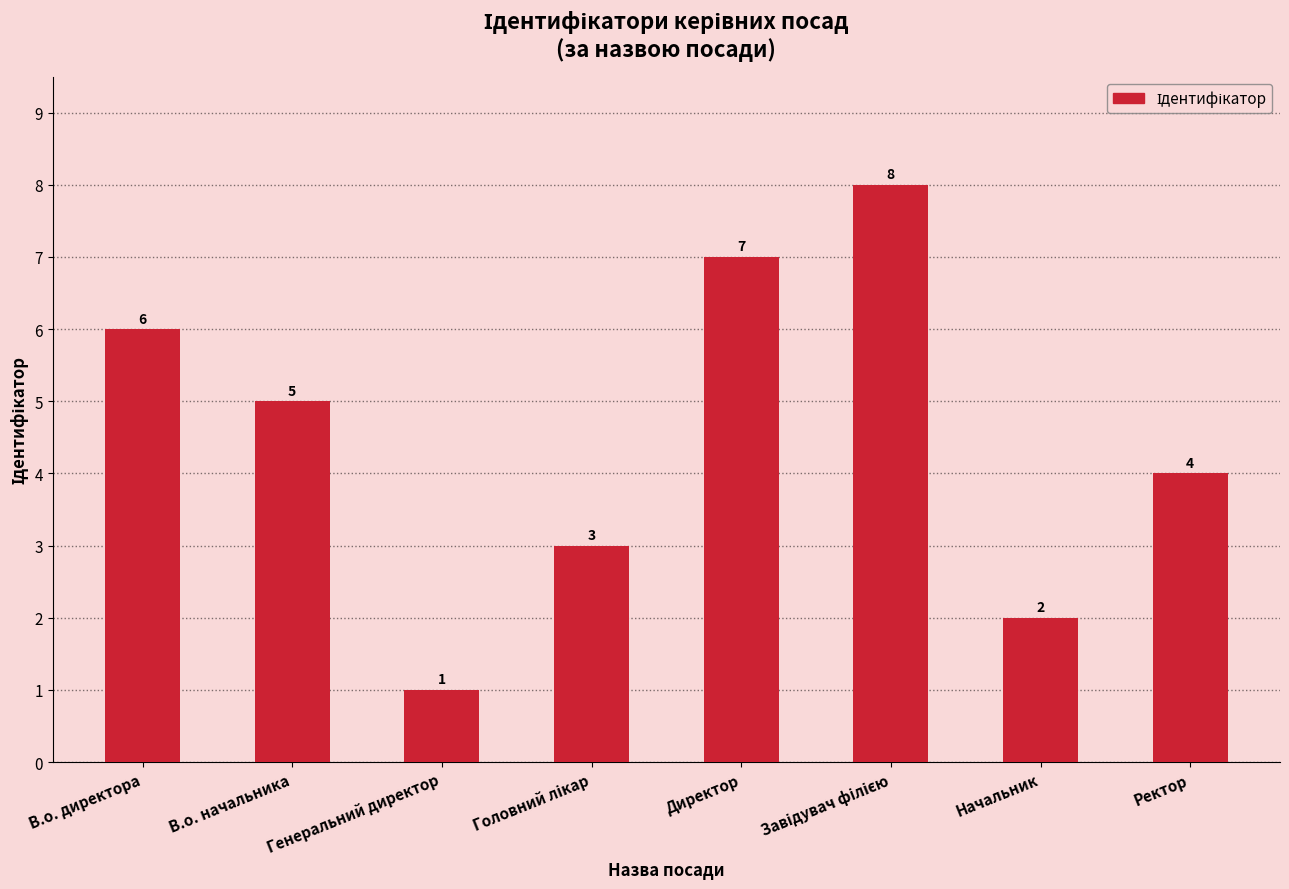

What is the label of the 8th bar from the left?

Ректор